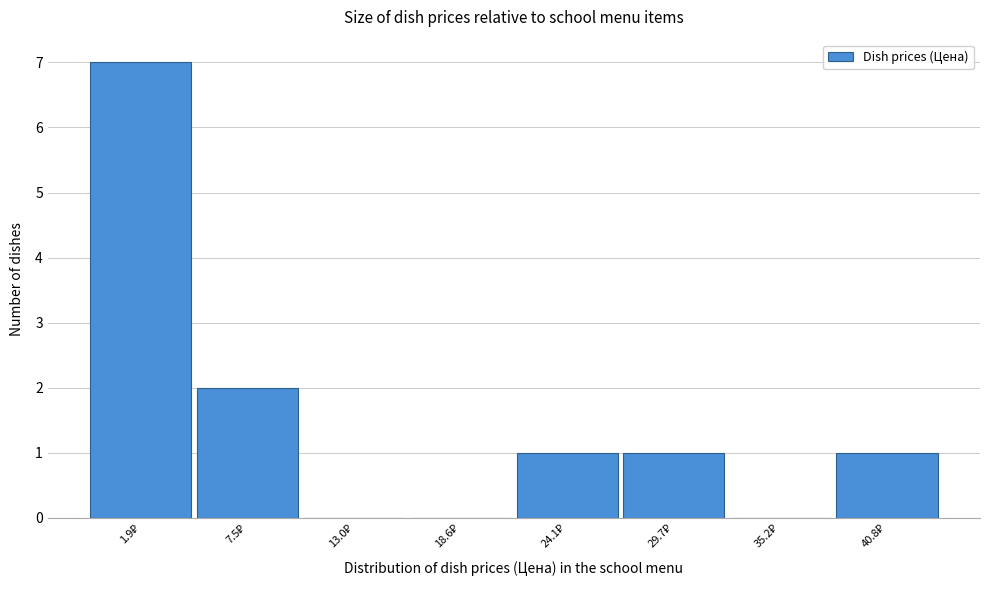

What is the greatest value displayed?

7